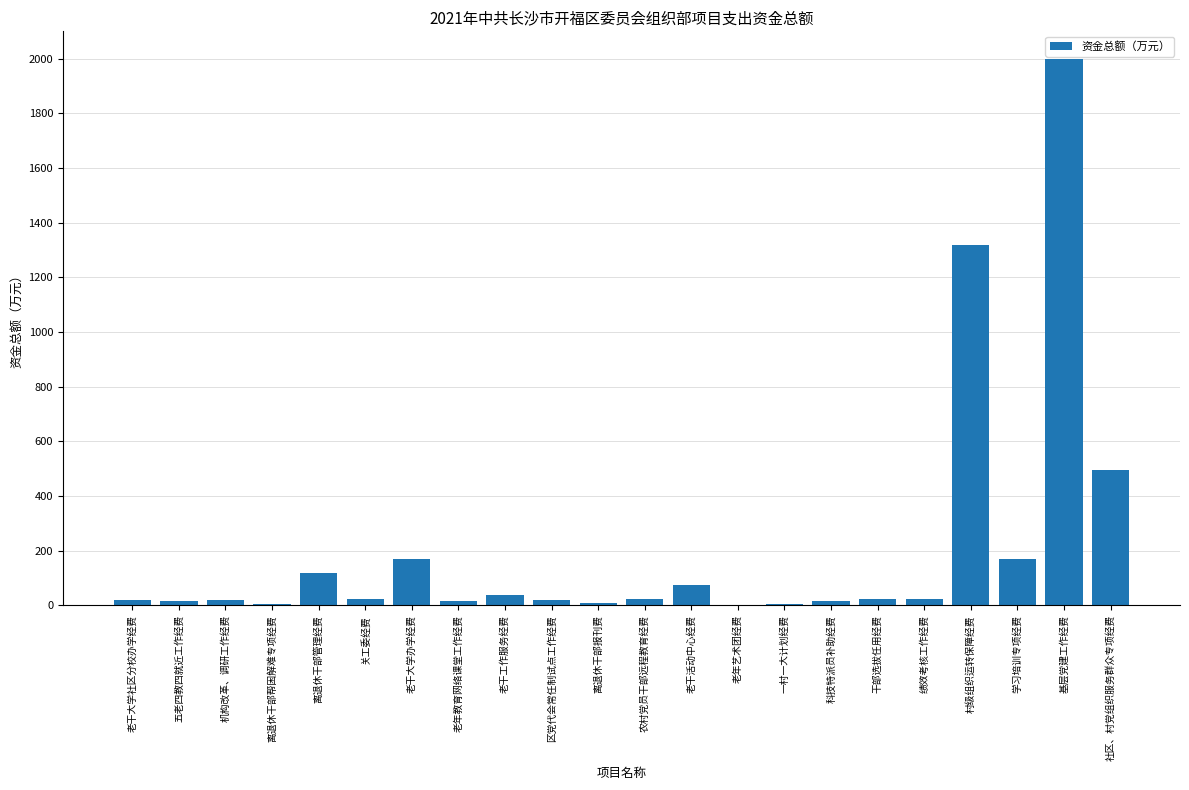

At which label is the value closest to 1001?

村级组织运转保障经费